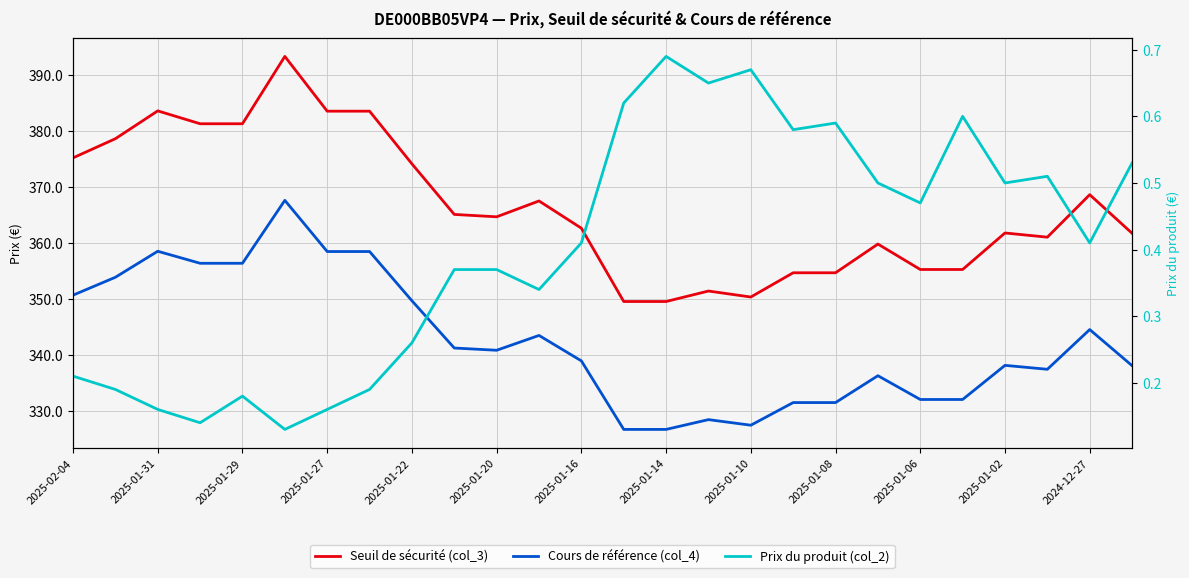

What is the minimum value shown in the chart?

0.1